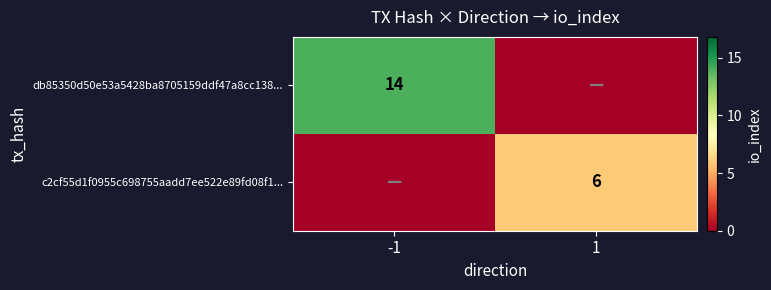

Is it true that db85350d50e53a5428ba8705159ddf47a8cc138... equals 14 at -1?

True